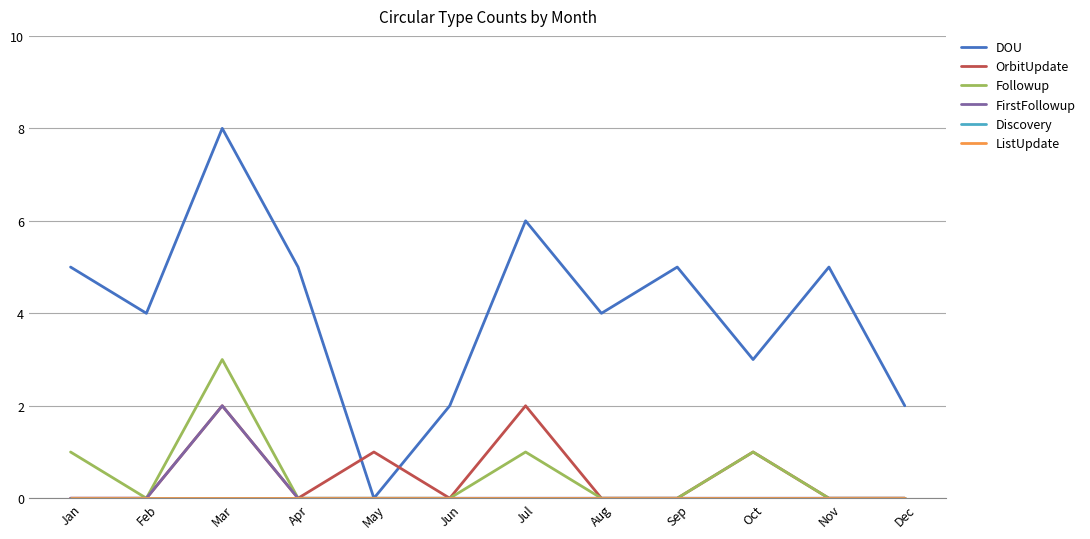

At which category is the sum across all series the highest?

Mar